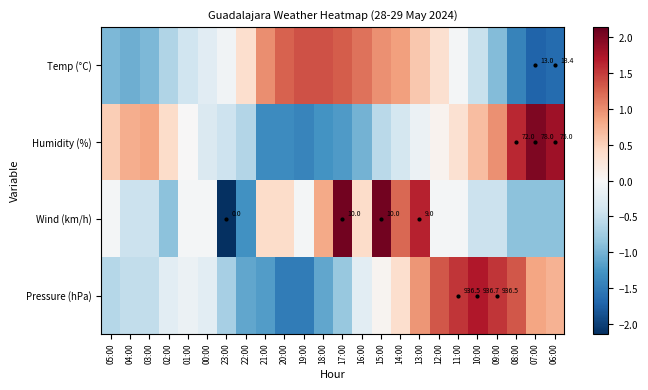

Is the value of Wind (km/h) at 23:00 greater than the value of Humidity (%) at 08:00?

No